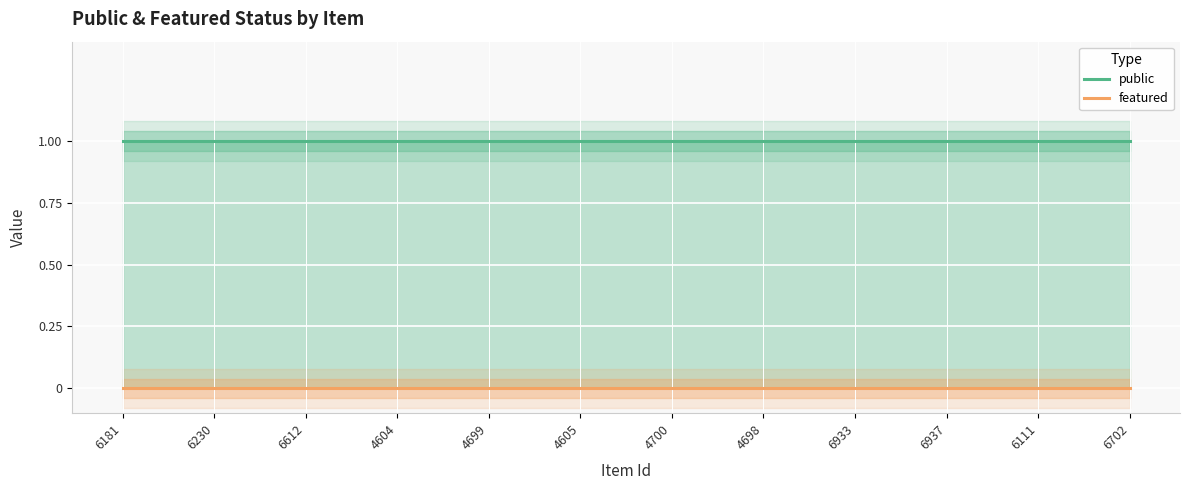

What are all the series names shown in the legend?

public, featured